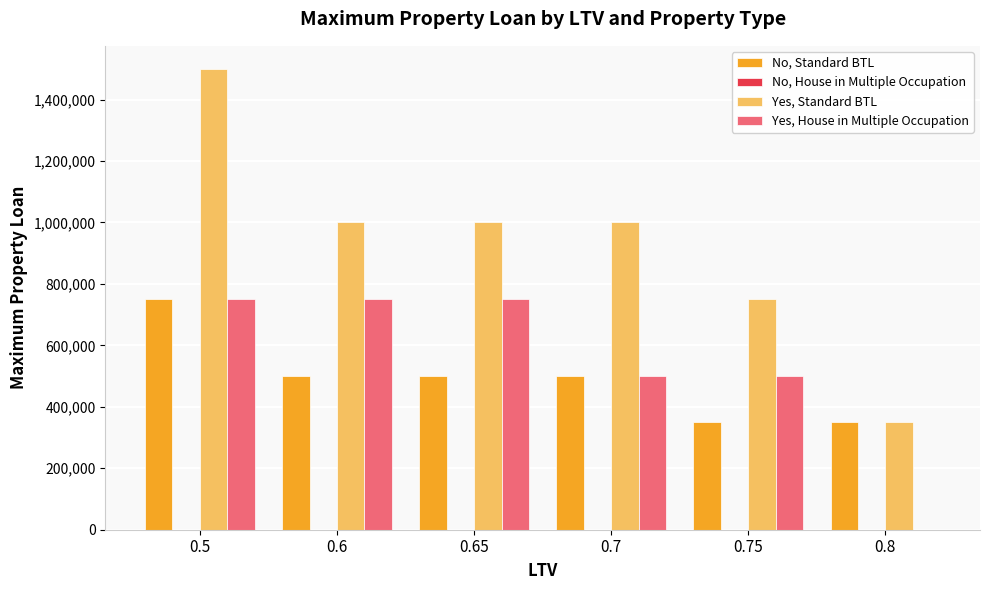

What is the sum of all Yes, House in Multiple Occupation values?

3250000